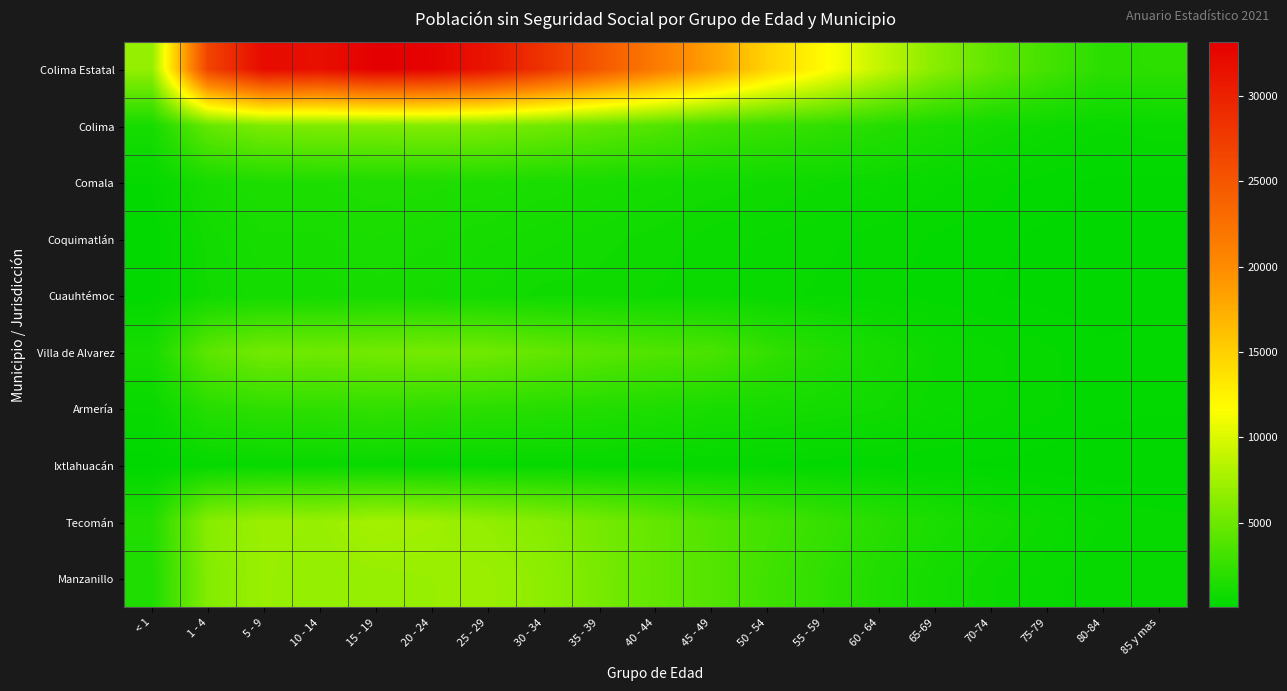

At 65-69, list the series in order from largest to smallest.

Colima Estatal, Tecomán, Colima, Manzanillo, Villa de Alvarez, Armería, Comala, Coquimatlán, Cuauhtémoc, Ixtlahuacán